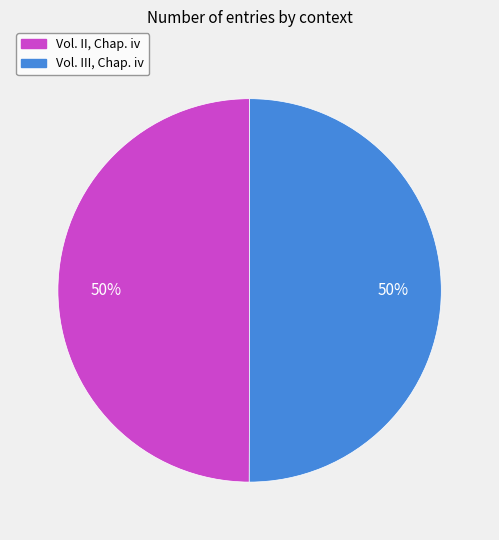

Is the sum of Vol. II, Chap. iv and Vol. III, Chap. iv greater than half?

Yes